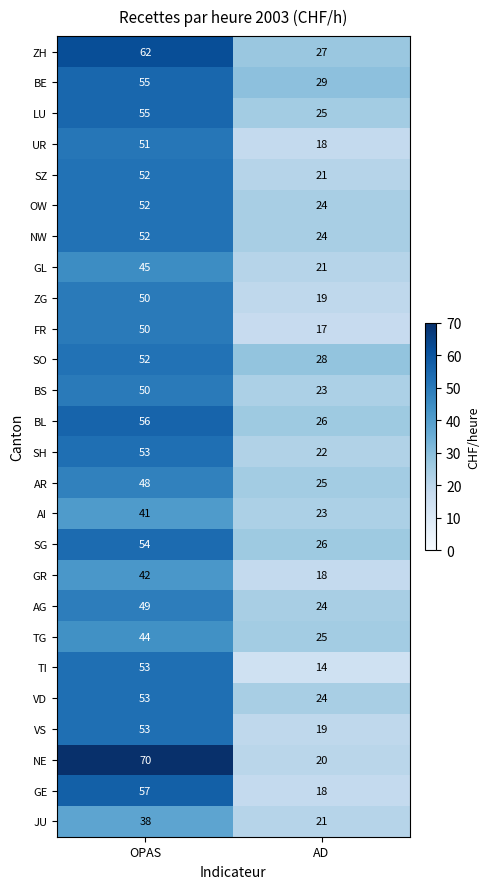

Which series has the widest spread of values?

NE